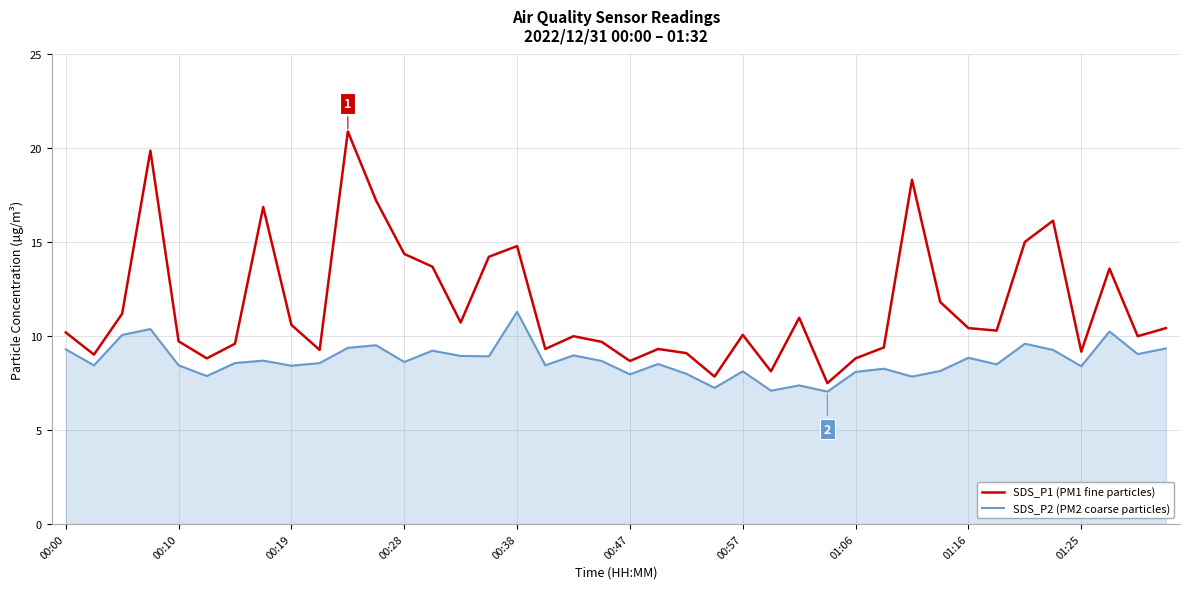

Which series has the largest total across all categories?

SDS_P1 (PM1 fine particles)